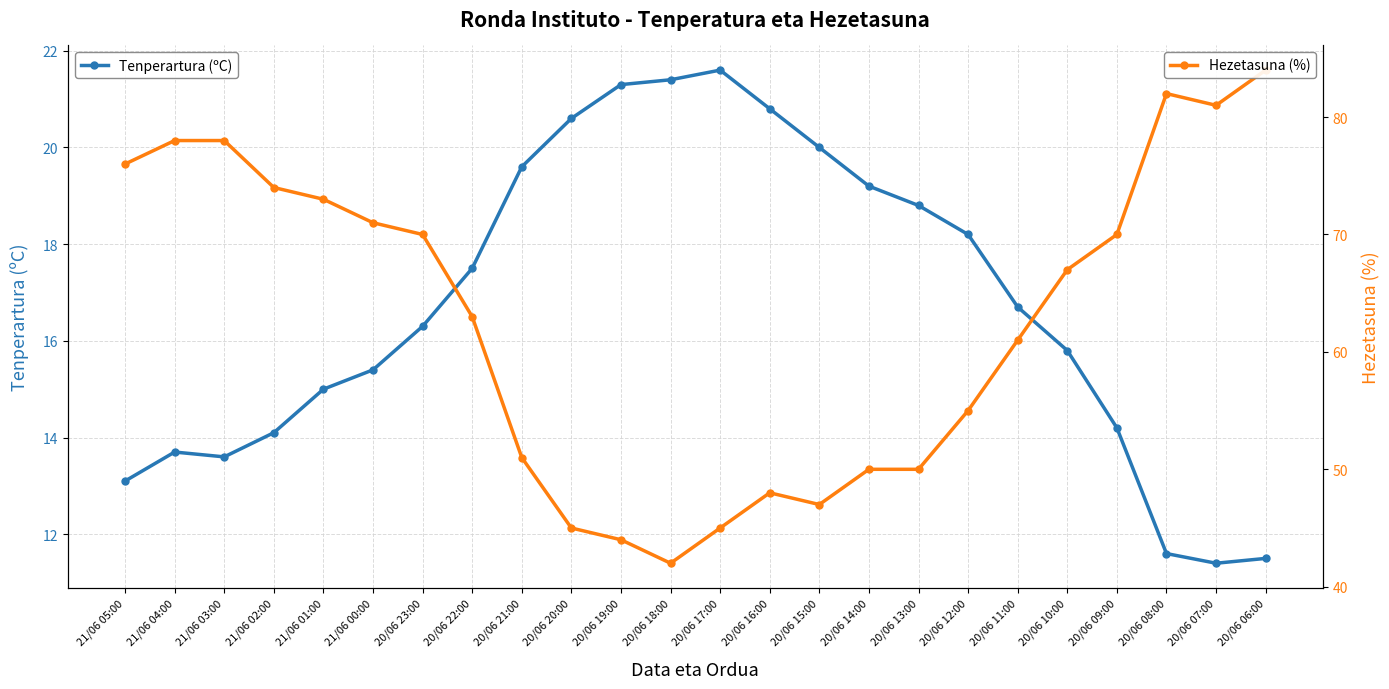

Reading right to left, what are all the values shown in this chart?

Tenperartura (ºC): 20/06 06:00=11.5	20/06 07:00=11.4	20/06 08:00=11.6	20/06 09:00=14.2	20/06 10:00=15.8	20/06 11:00=16.7	20/06 12:00=18.2	20/06 13:00=18.8	20/06 14:00=19.2	20/06 15:00=20.0	20/06 16:00=20.8	20/06 17:00=21.6	20/06 18:00=21.4	20/06 19:00=21.3	20/06 20:00=20.6	20/06 21:00=19.6	20/06 22:00=17.5	20/06 23:00=16.3	21/06 00:00=15.4	21/06 01:00=15.0	21/06 02:00=14.1	21/06 03:00=13.6	21/06 04:00=13.7	21/06 05:00=13.1
Hezetasuna (%): 20/06 06:00=84.0	20/06 07:00=81.0	20/06 08:00=82.0	20/06 09:00=70.0	20/06 10:00=67.0	20/06 11:00=61.0	20/06 12:00=55.0	20/06 13:00=50.0	20/06 14:00=50.0	20/06 15:00=47.0	20/06 16:00=48.0	20/06 17:00=45.0	20/06 18:00=42.0	20/06 19:00=44.0	20/06 20:00=45.0	20/06 21:00=51.0	20/06 22:00=63.0	20/06 23:00=70.0	21/06 00:00=71.0	21/06 01:00=73.0	21/06 02:00=74.0	21/06 03:00=78.0	21/06 04:00=78.0	21/06 05:00=76.0